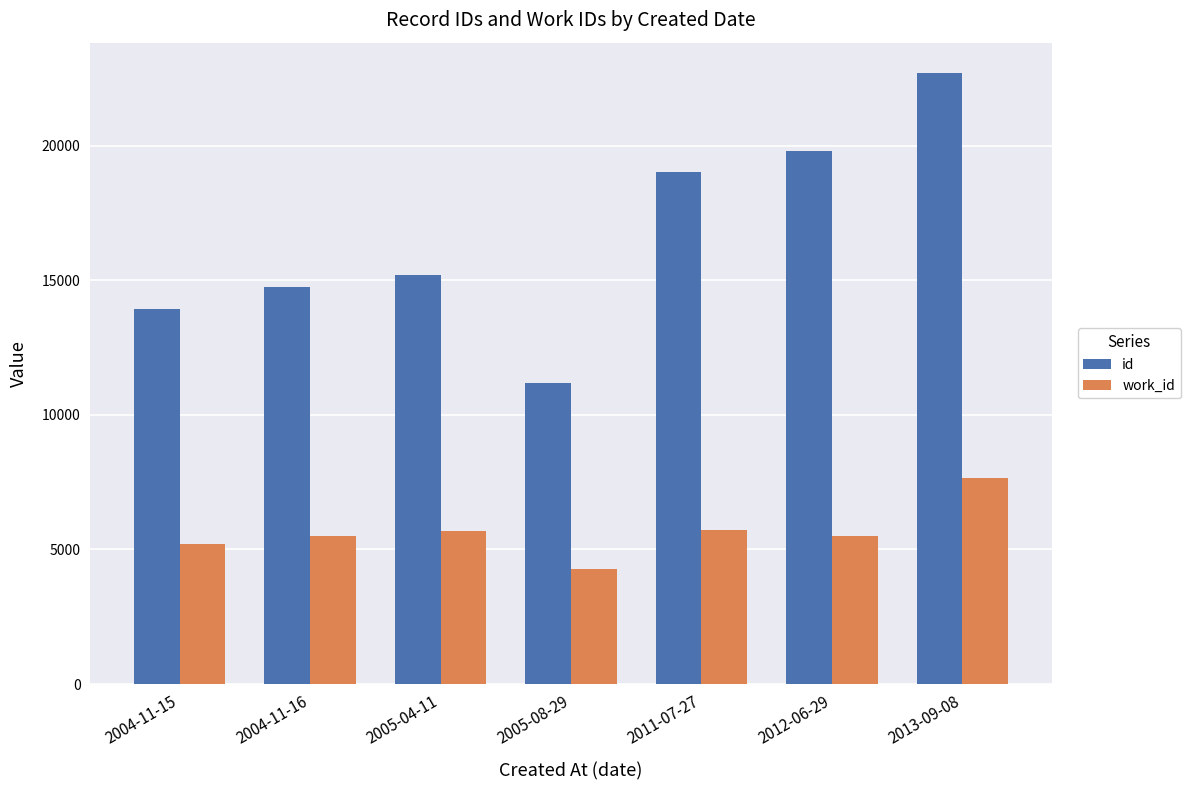

At which label does id reach its peak?

2013-09-08